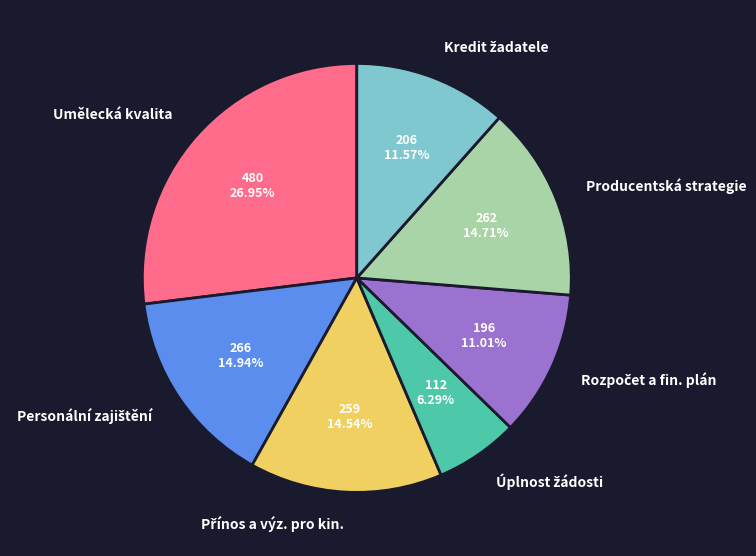

What is the largest slice in the pie chart?

Umělecká kvalita